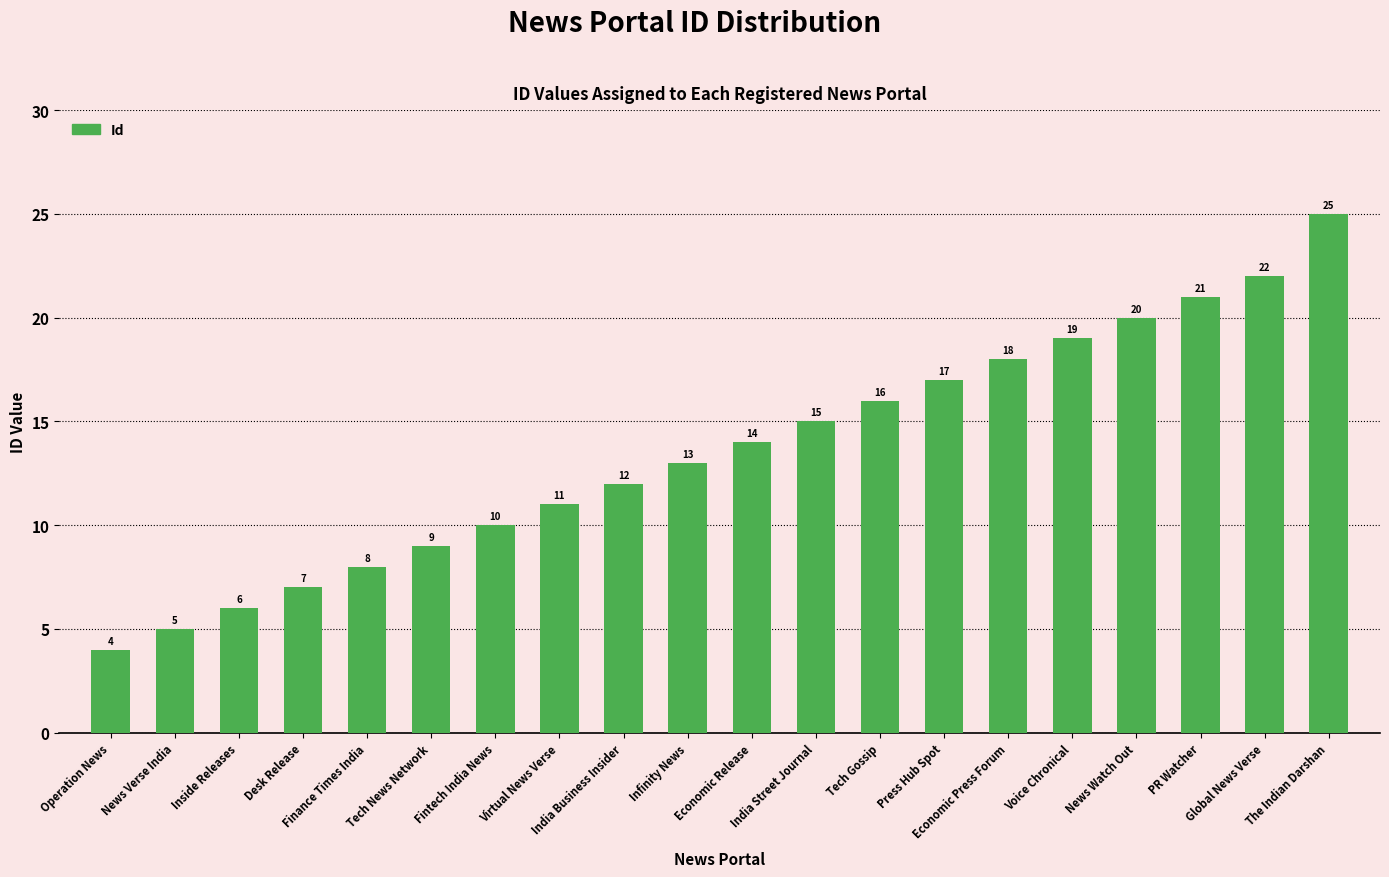

What is the value of the 1st bar from the left?

4